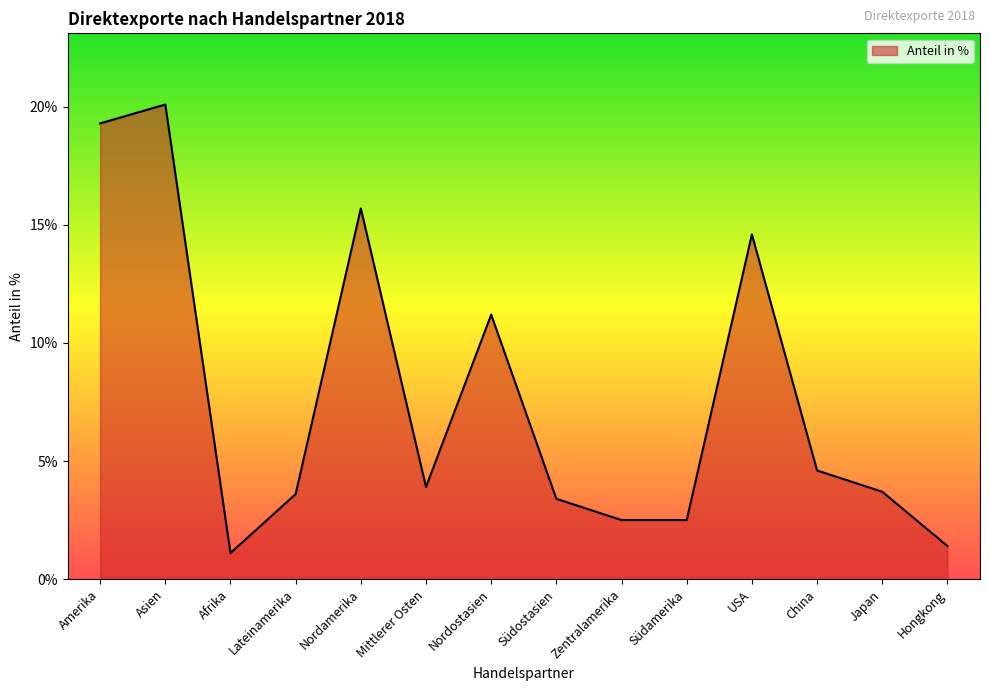

Does the chart display data point markers on the line(s)?

No